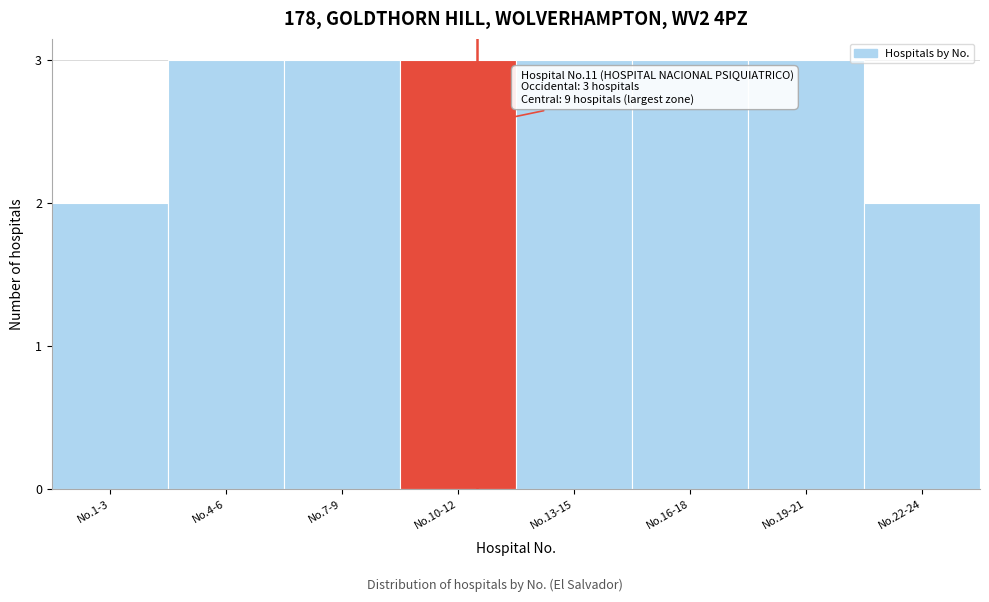

Reading left to right, transcribe all the data shown in this chart.

2	3	3	3	3	3	3	2